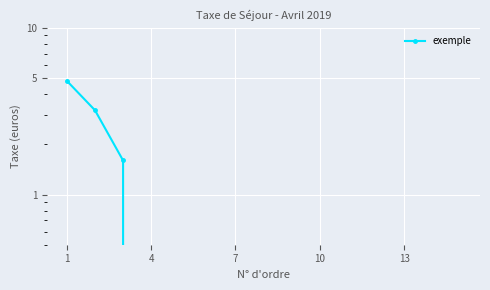

True or false: the data shows 4.8 at 1.

True